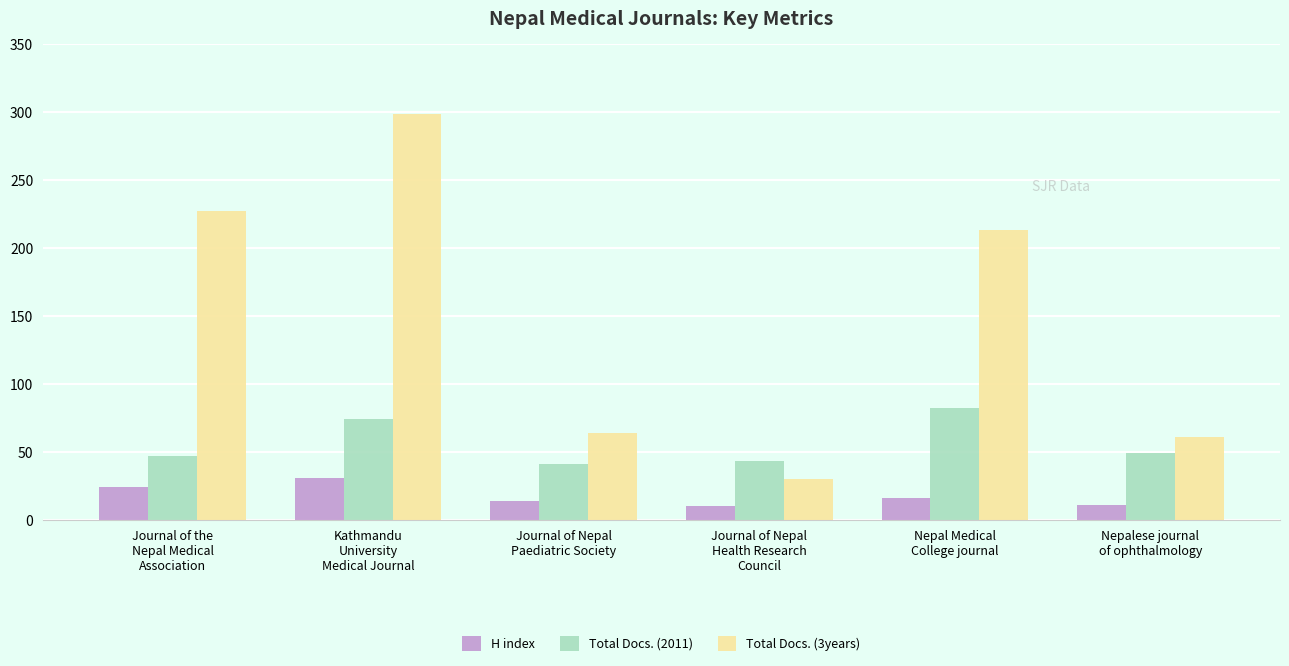

What is the label of the 6th bar from the left?

Nepalese journal
of ophthalmology